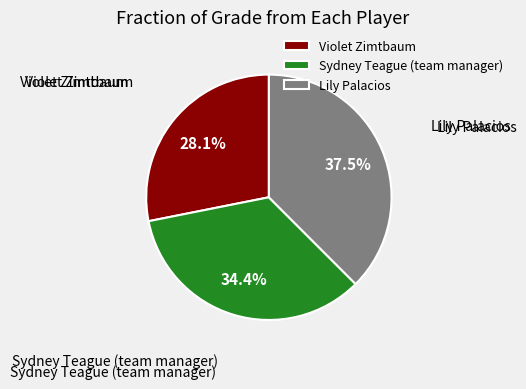

What percentage is the Violet Zimtbaum slice, to the nearest percent?

28%